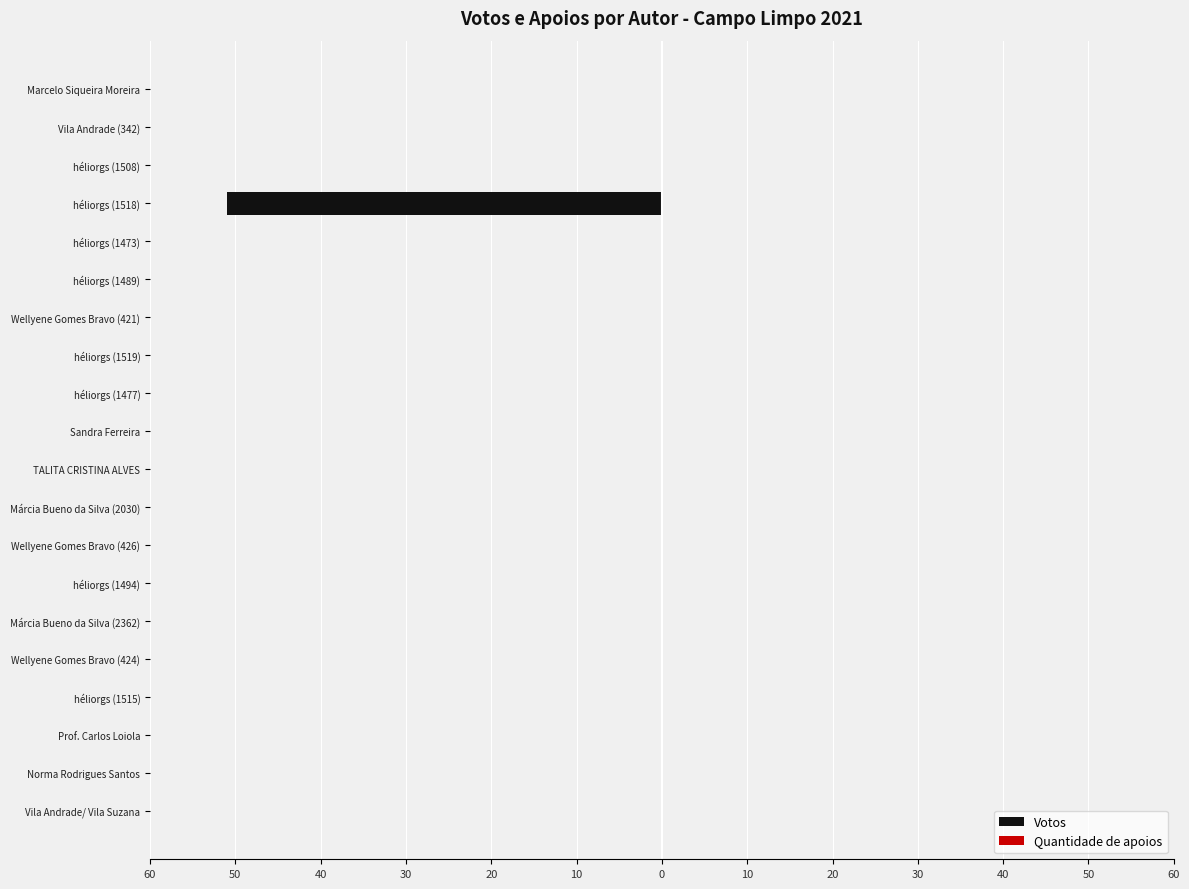

Are the bars horizontal?

Yes